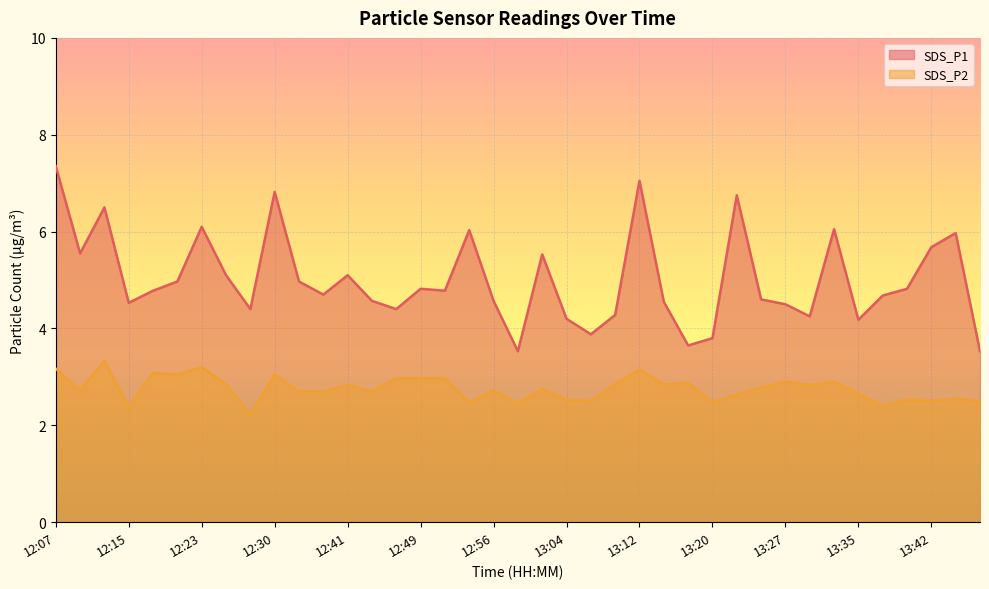

In SDS_P2, how many points are higher than both neighbors (excluding endpoints)?

13